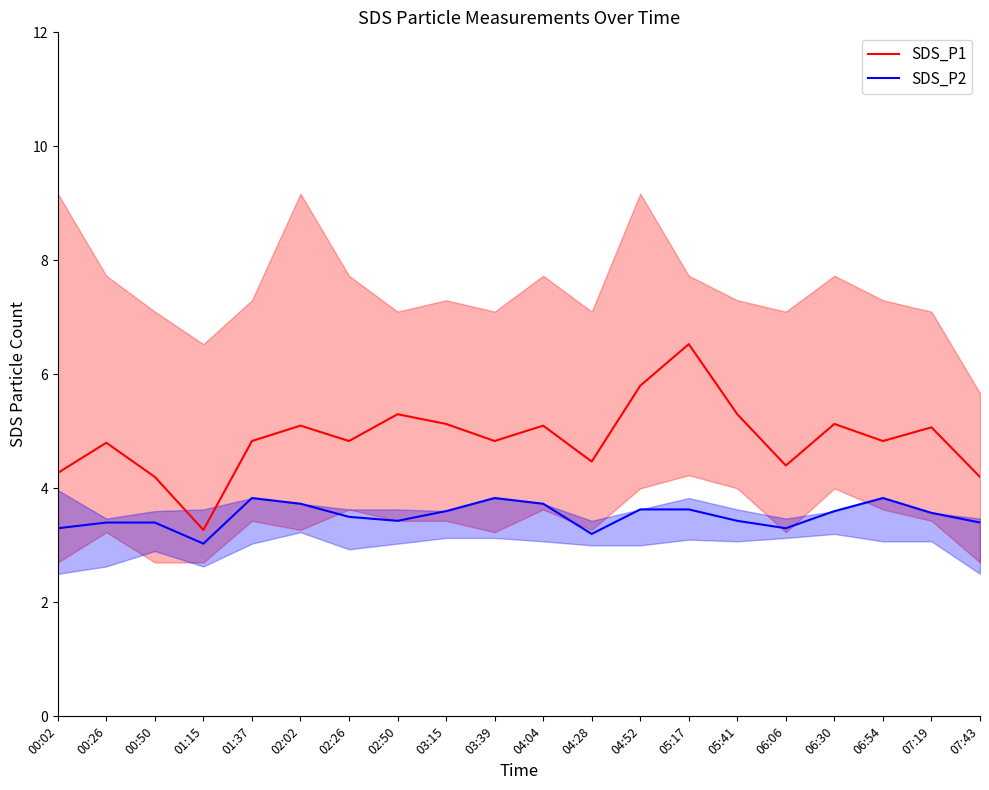

What are all the series names shown in the legend?

SDS_P1, SDS_P2